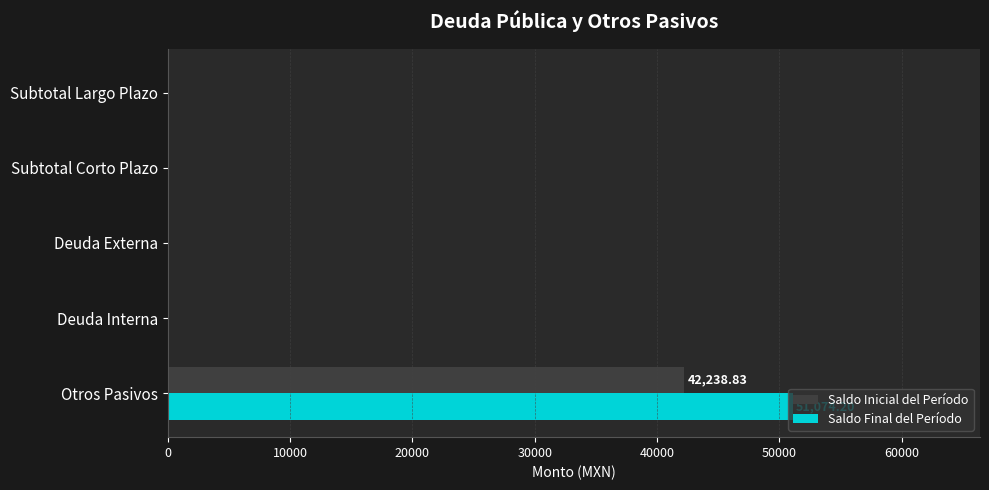

At which label does Saldo Inicial del Período reach its peak?

Otros Pasivos